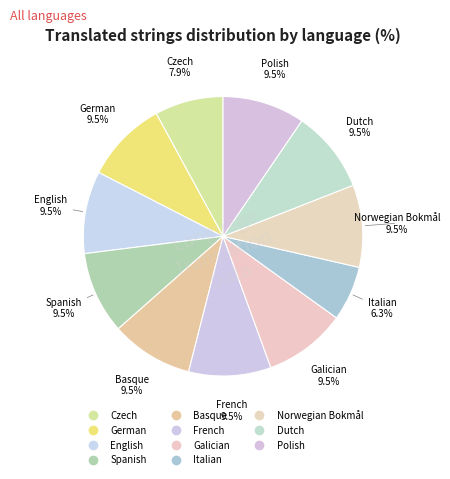

Count the number of slices in the pie.

11